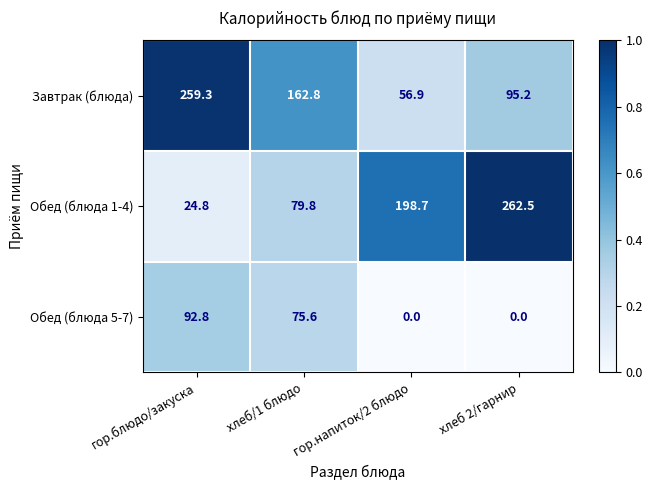

What is the difference between the Завтрак (блюда) values at гор.напиток/2 блюдо and гор.блюдо/закуска?

202.4